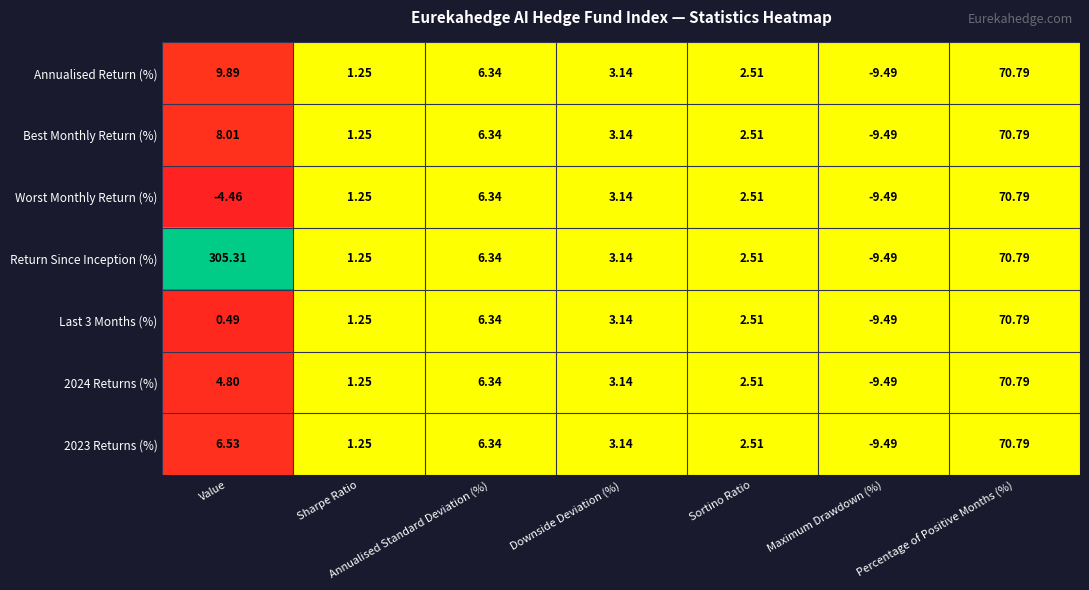

At which label does Last 3 Months (%) reach its peak?

Percentage of Positive Months (%)